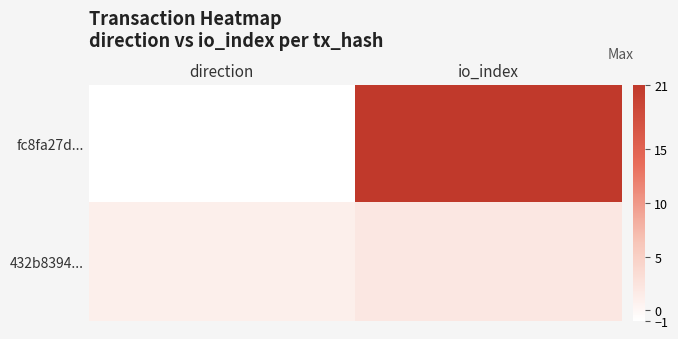

List the series in order of their overall mean, highest first.

fc8fa27d..., 432b8394...